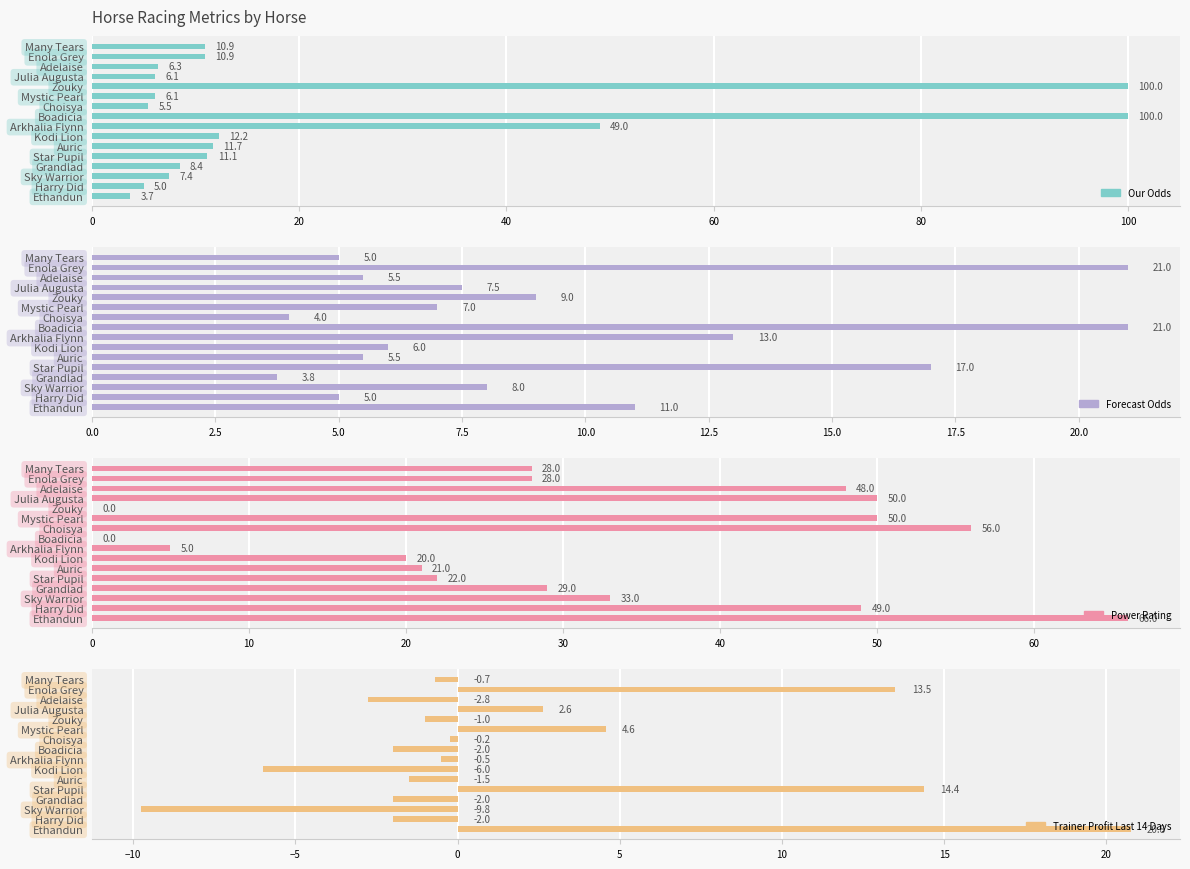

What is the difference between the second highest and second lowest values in the Power Rating series?

56.0